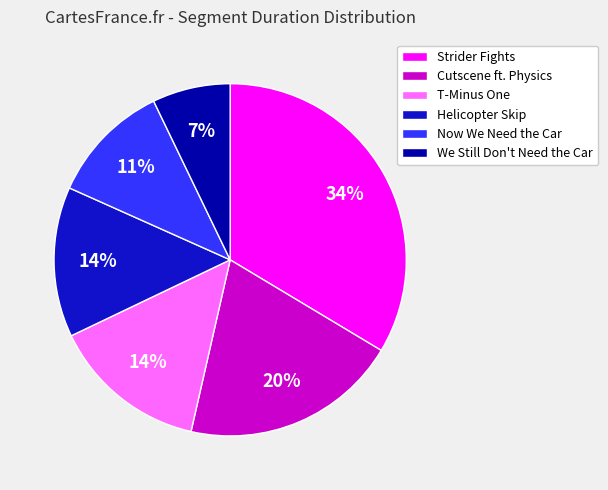

Do Now We Need the Car and Helicopter Skip together represent more than half of the pie?

No